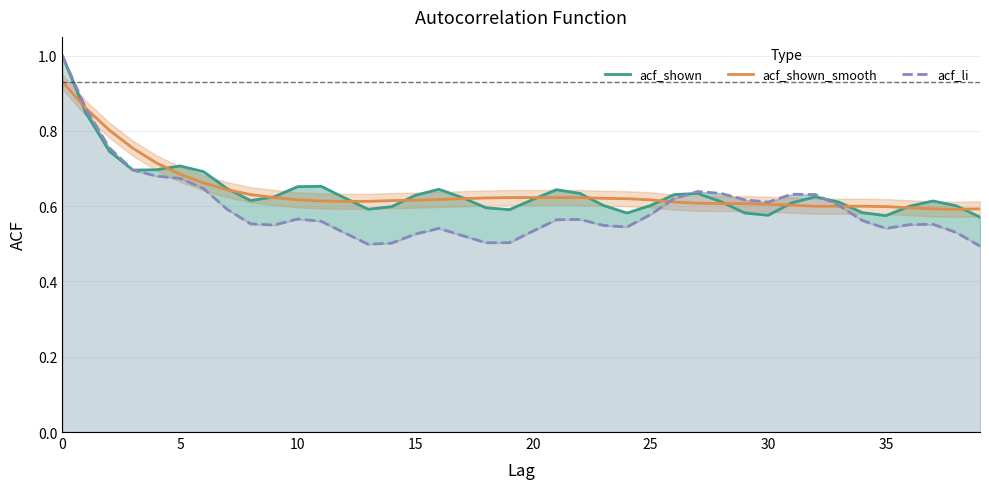

At which label is acf_shown_smooth closest to 0?

38